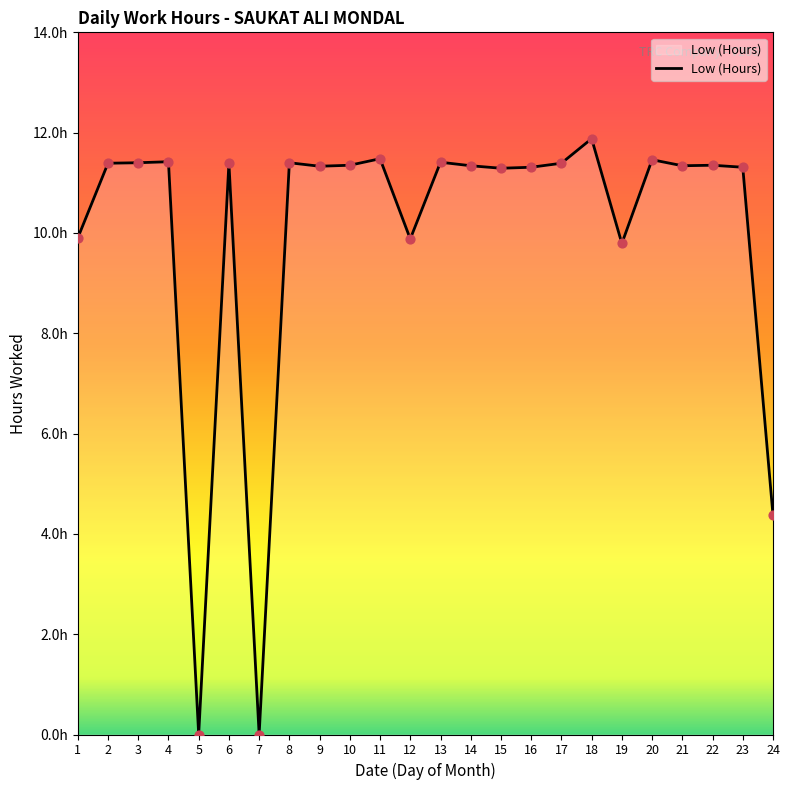

Approximately how many times larger is the value at 8 compared to 13?

1.0